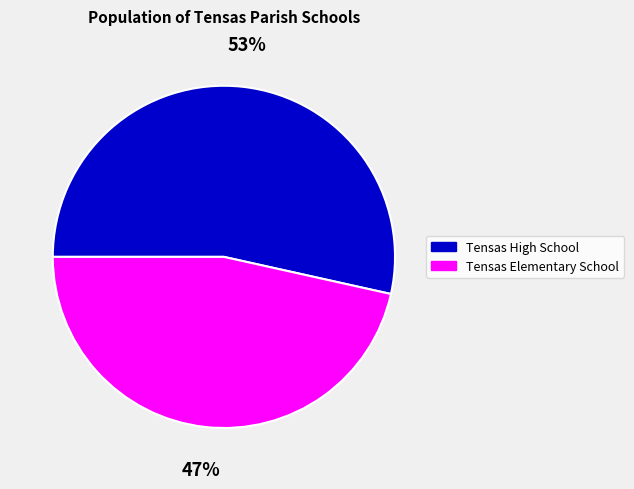

How many segments does this pie chart have?

2